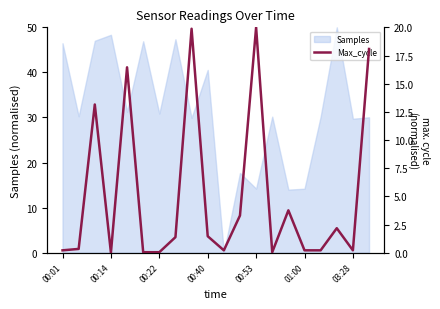

Reading right to left, what are all the values shown in this chart?

18.1	0.2	2.2	0.2	0.2	3.8	0.0	20.0	3.3	0.2	1.5	19.9	1.4	0.0	0.0	16.5	0.0	13.2	0.3	0.2